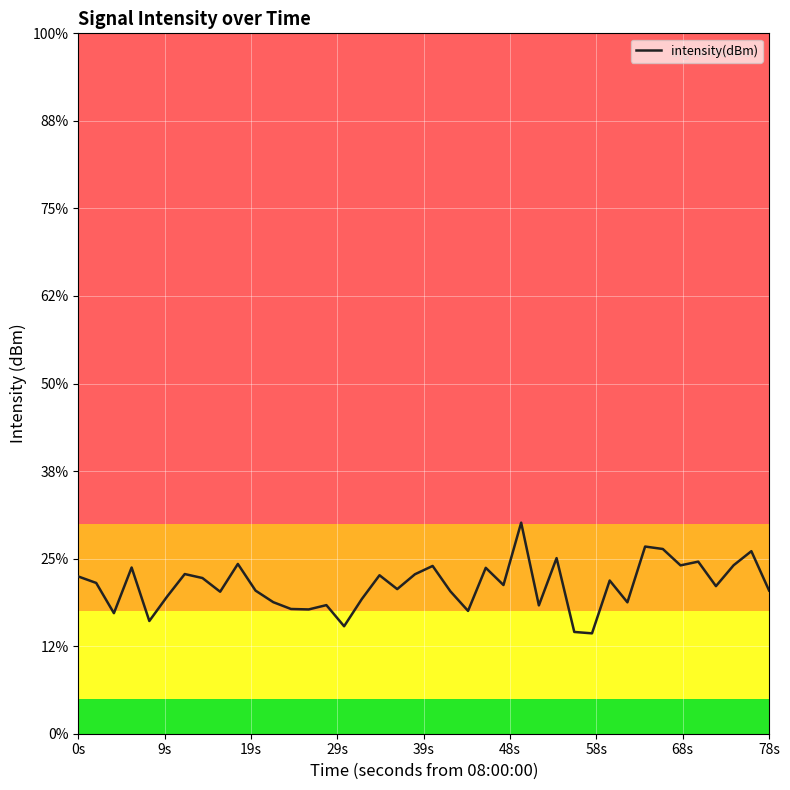

Reading left to right, list all the values displayed in this chart.

-131.0	-131.4	-133.1	-130.5	-133.6	-132.2	-130.9	-131.1	-131.9	-130.3	-131.8	-132.5	-132.9	-132.9	-132.7	-133.9	-132.3	-130.9	-131.7	-130.9	-130.4	-131.9	-133.0	-130.5	-131.5	-127.9	-132.7	-130.0	-134.2	-134.3	-131.3	-132.5	-129.3	-129.4	-130.4	-130.2	-131.6	-130.4	-129.6	-131.8